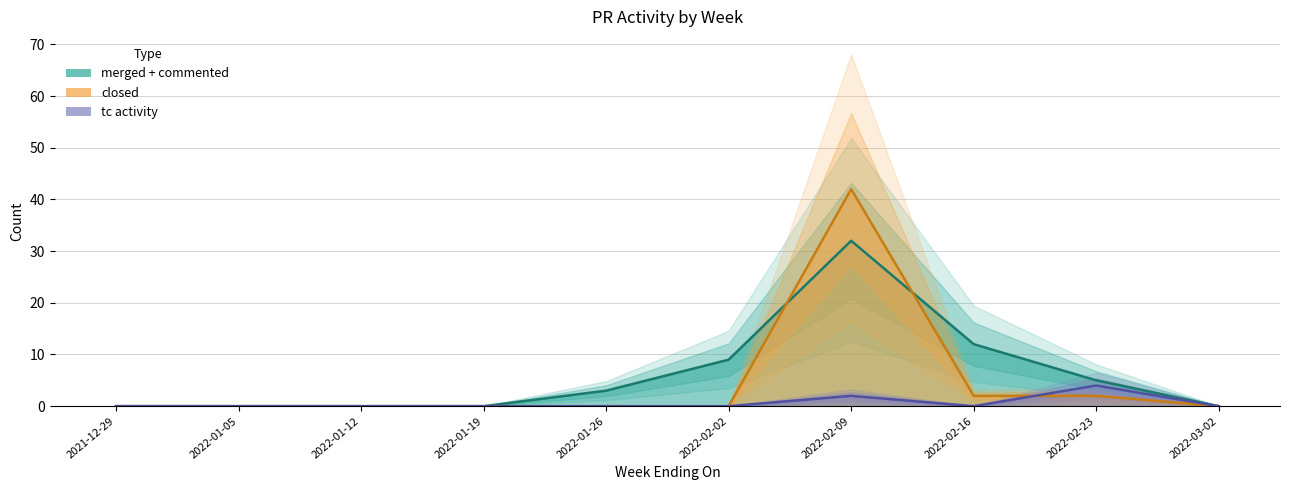

True or false: closed and merged intersect in this chart.

True